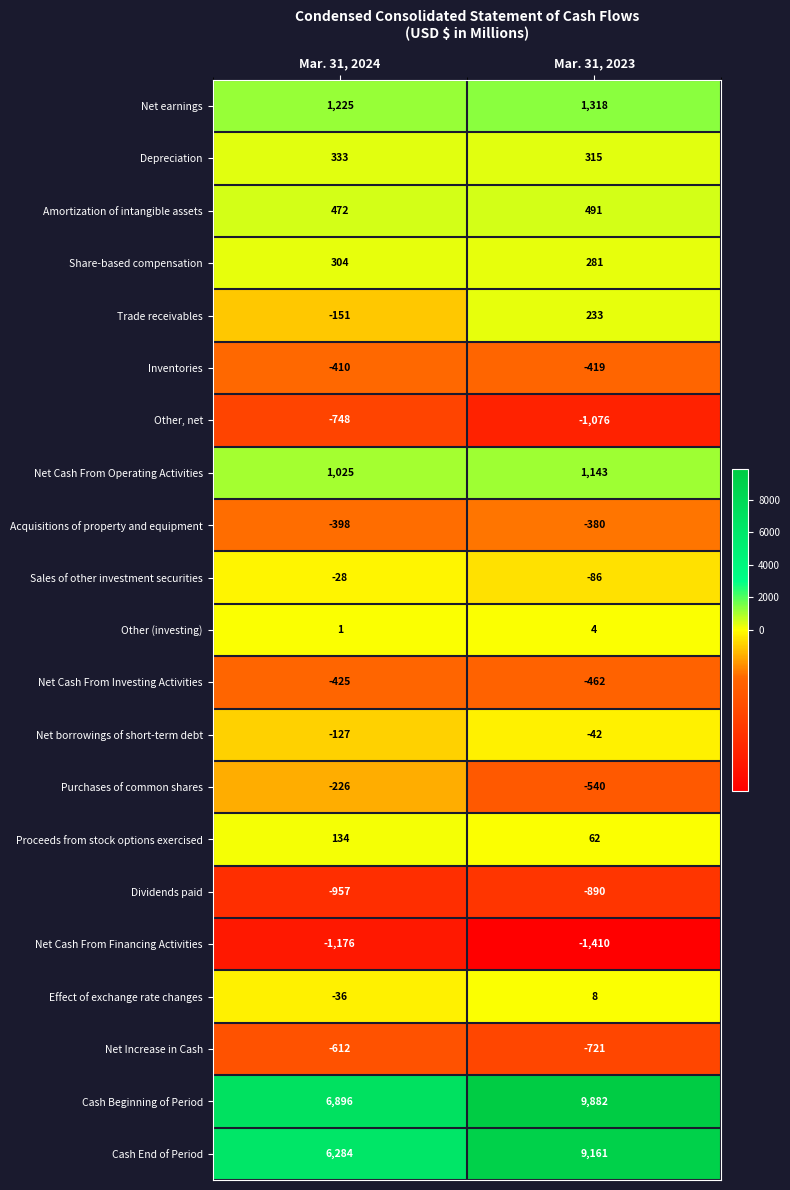

What is the total value across all series at Mar. 31, 2024?

11380